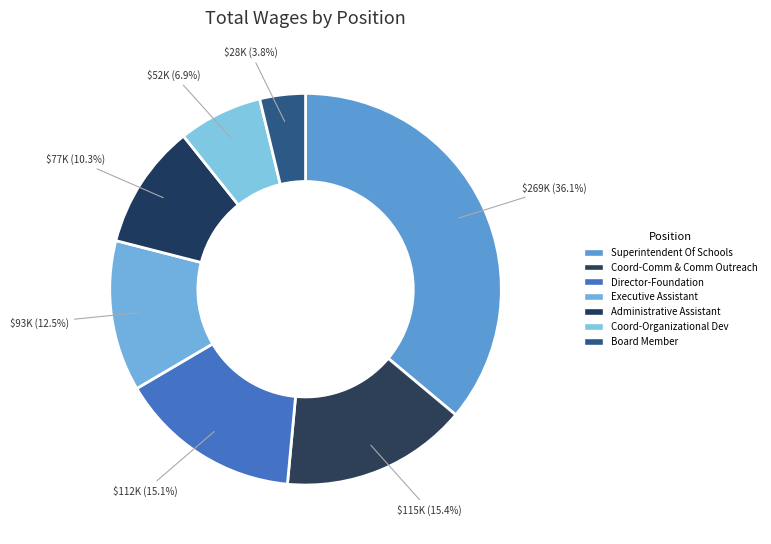

What is the largest slice in the pie chart?

Superintendent Of Schools